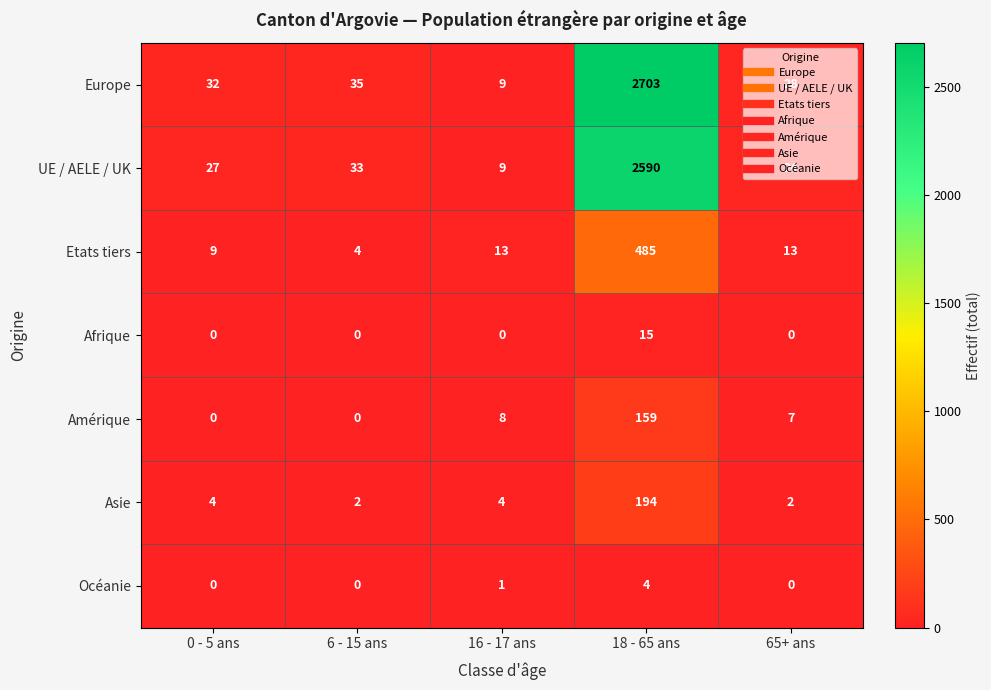

How many values in the Asie series are below 4?

2